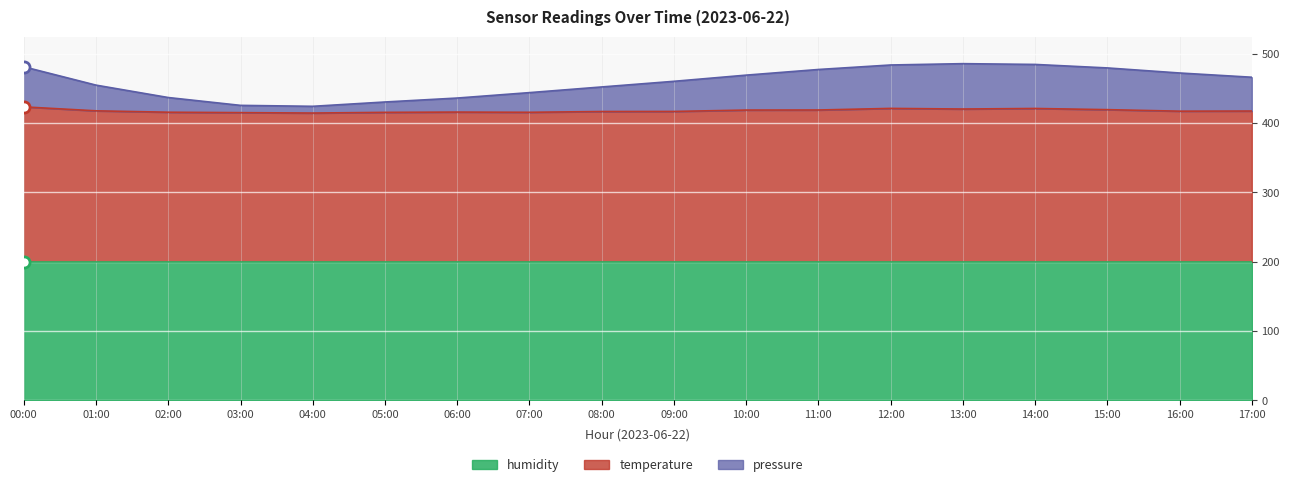

True or false: pressure has more than 0 points higher than both neighbors.

True